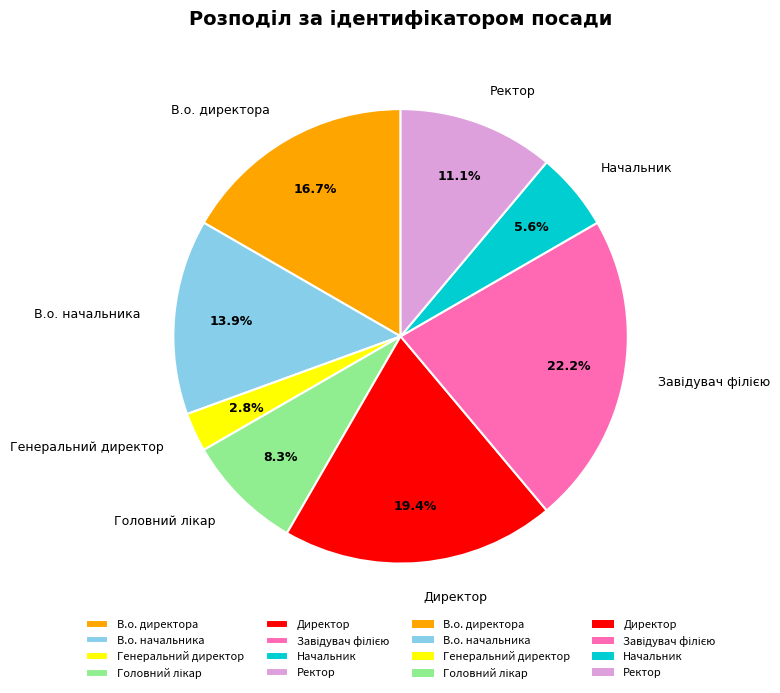

Which slice is the smallest?

Генеральний директор